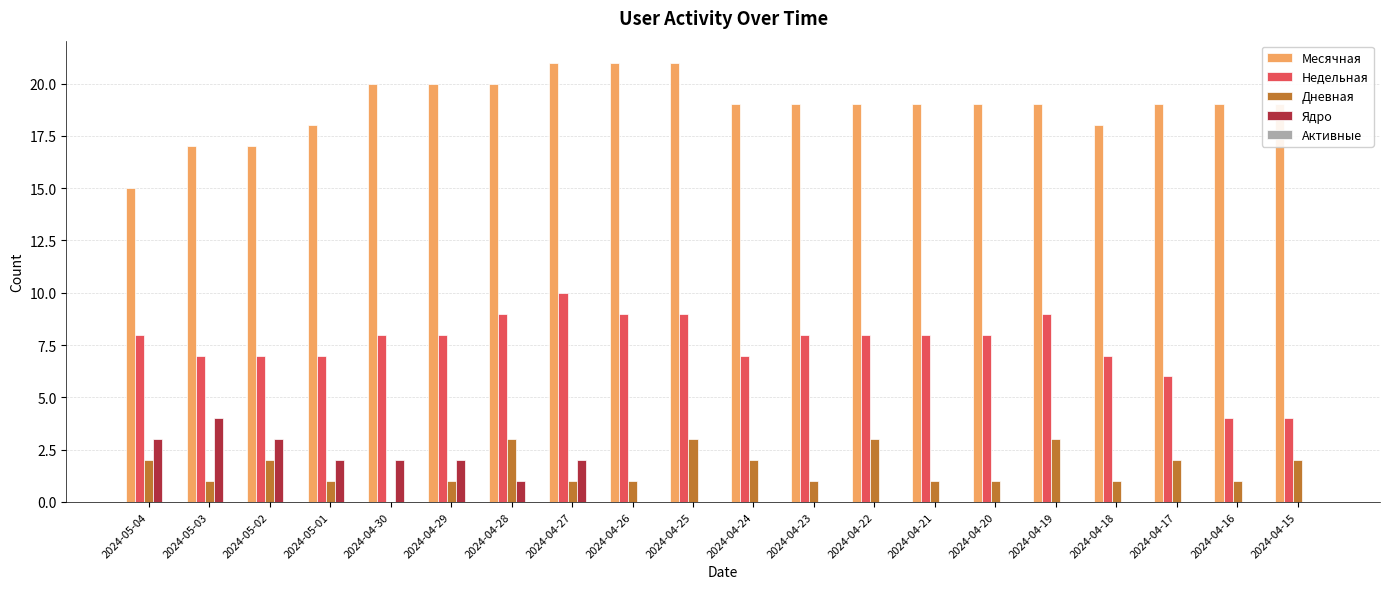

What is the total value across all series at 2024-05-04?

28